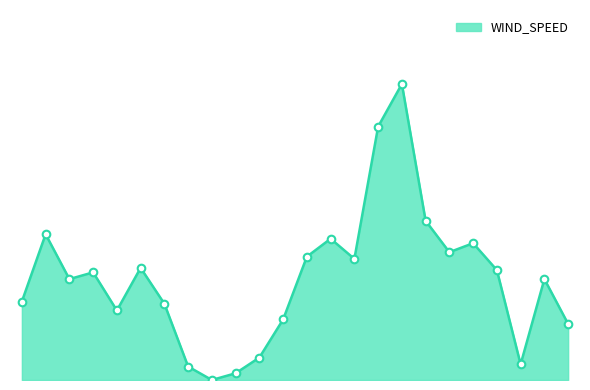

Is this an area chart (filled region under the line)?

Yes